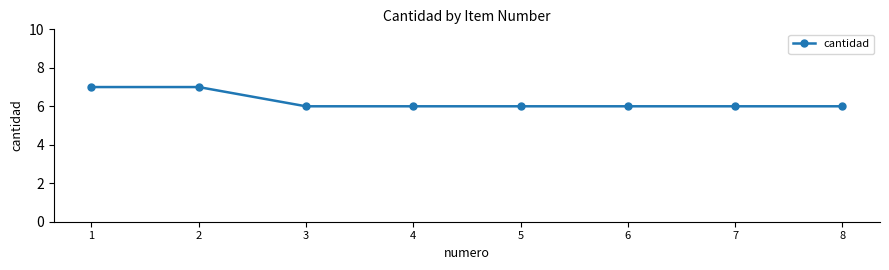

What is the approximate value at 1?

7